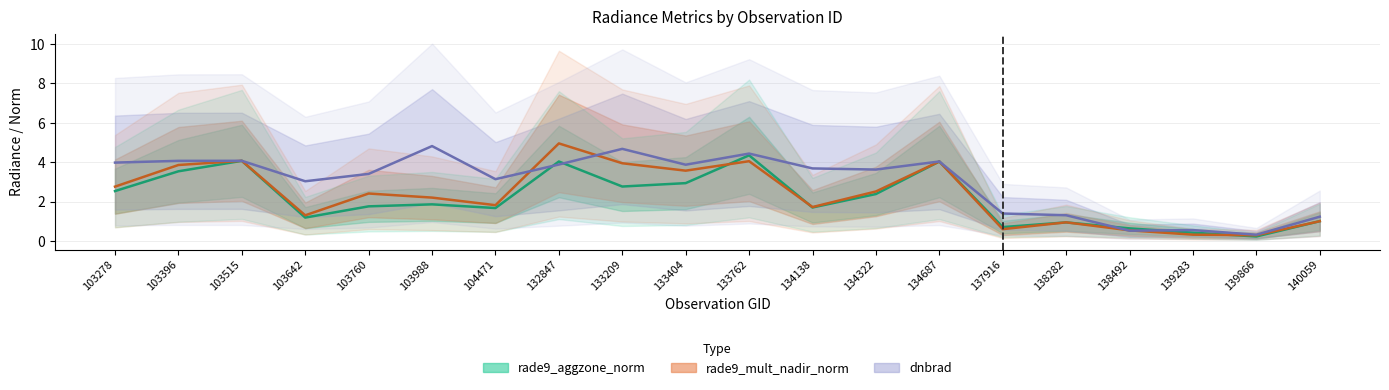

Is the value of dnbrad at 138492 greater than the value of rade9_mult_nadir_norm at 137916?

No